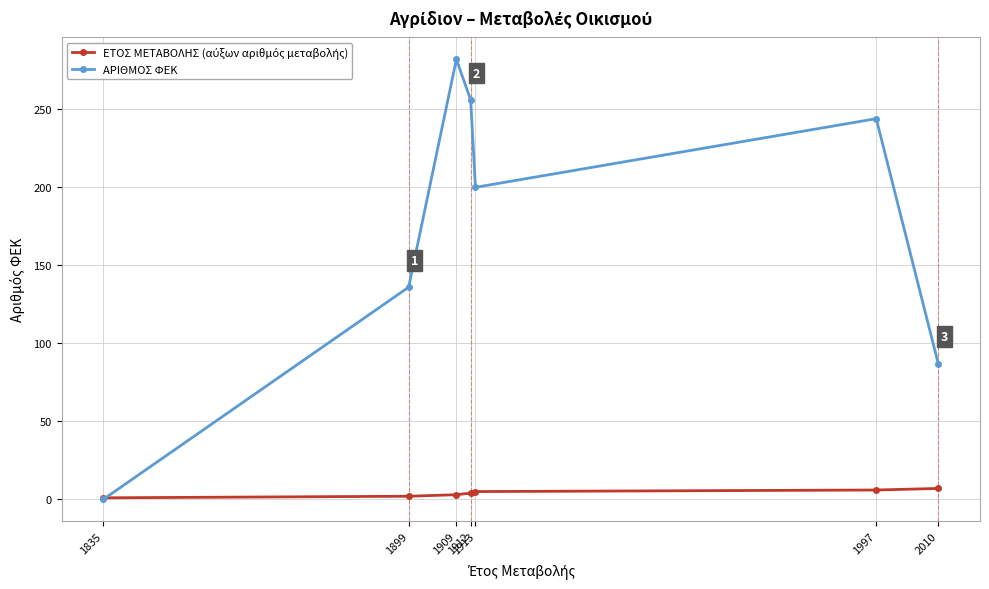

How many lines are shown in the chart?

2